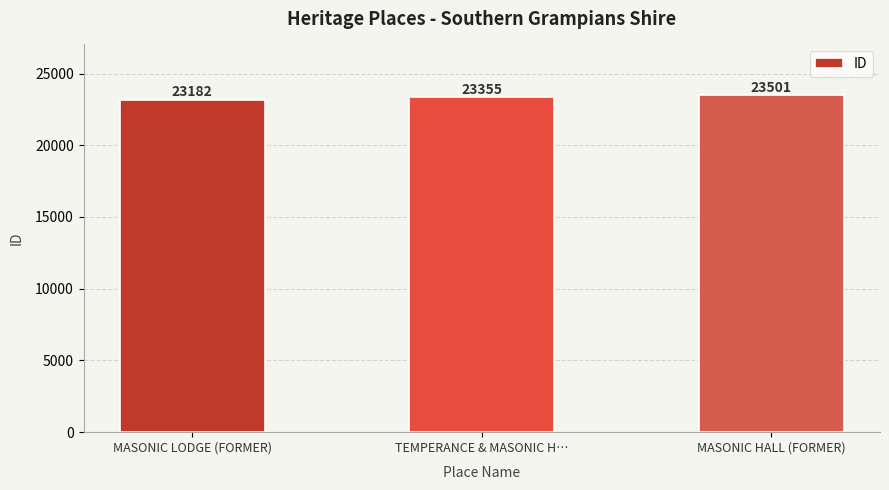

Reading left to right, what are all the values shown in this chart?

MASONIC LODGE (FORMER)=23182	TEMPERANCE & MASONIC H…=23355	MASONIC HALL (FORMER)=23501